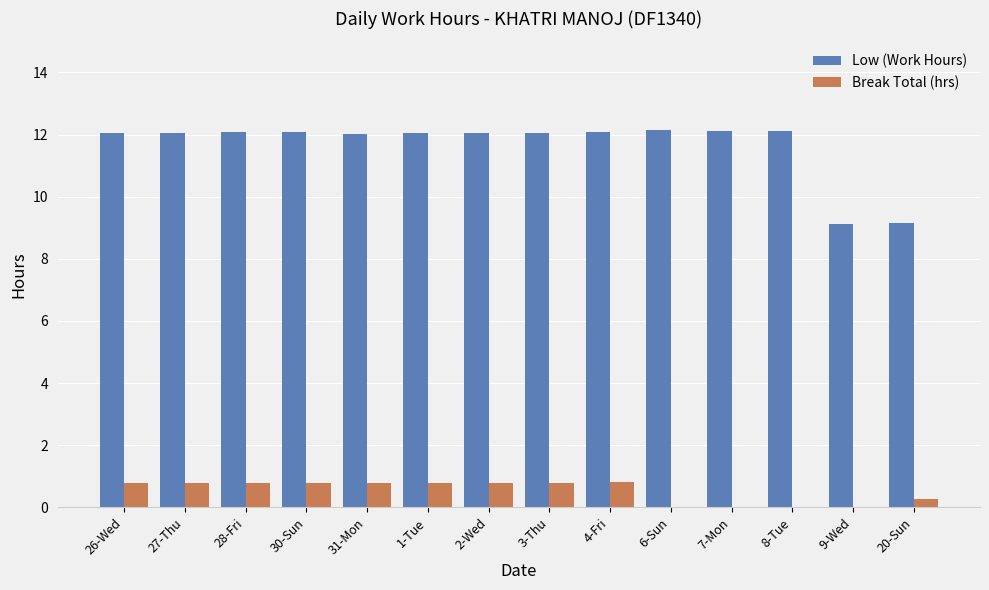

What are all the series names shown in the legend?

Low (Work Hours), Break Total (hrs)